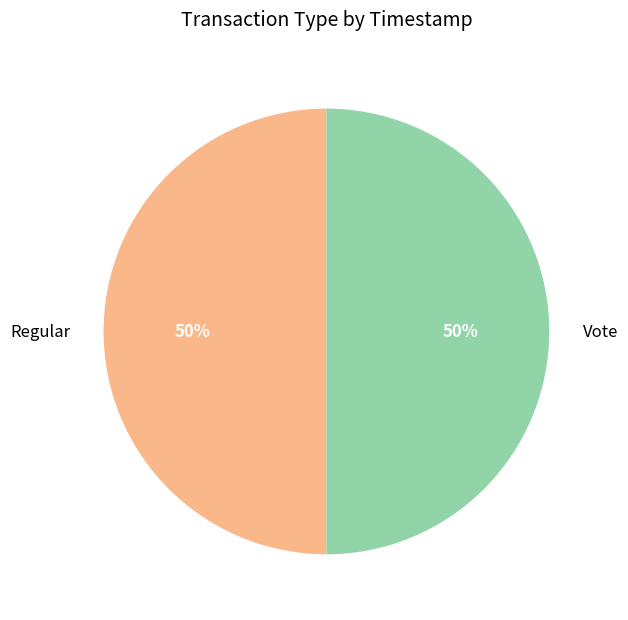

Is it true that Vote is 60% of the pie?

False